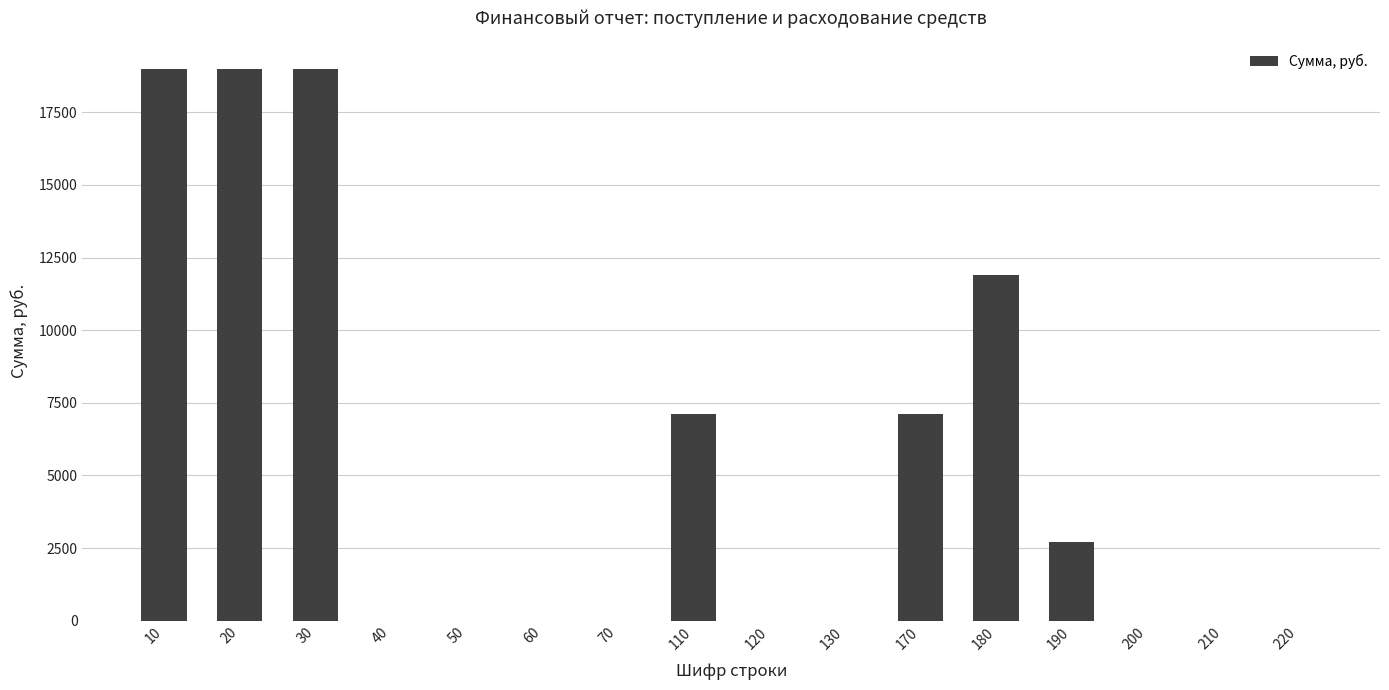

What is the sum of all values?

85800